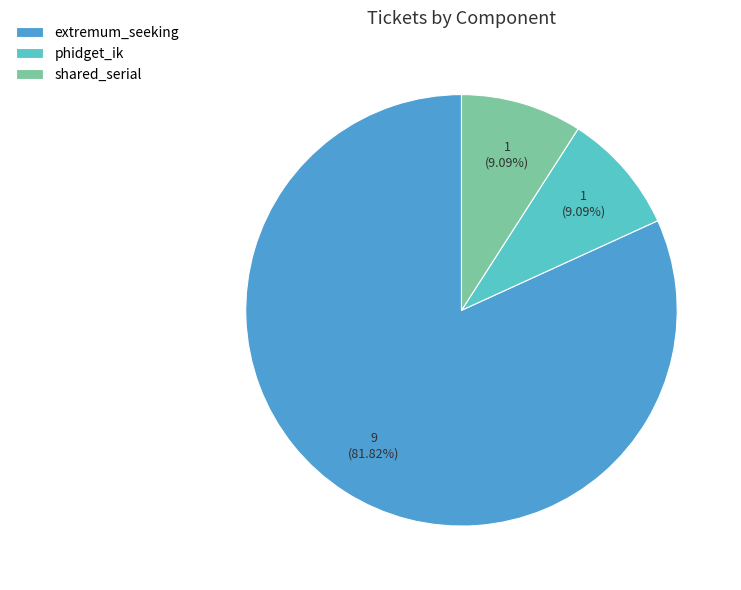

What portion of the pie excludes phidget_ik?

90.9%